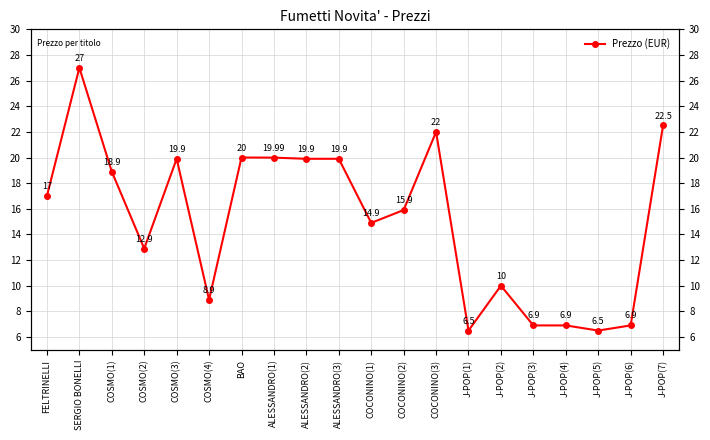

Which category has the lowest value across all series?

J-POP(1)